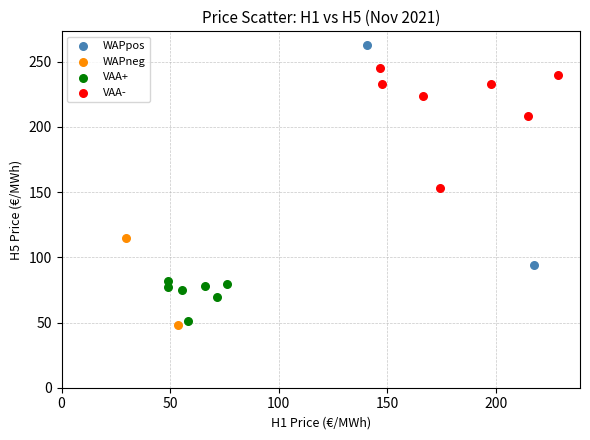

What are all the series names shown in the legend?

WAPpos, WAPneg, VAA+, VAA-